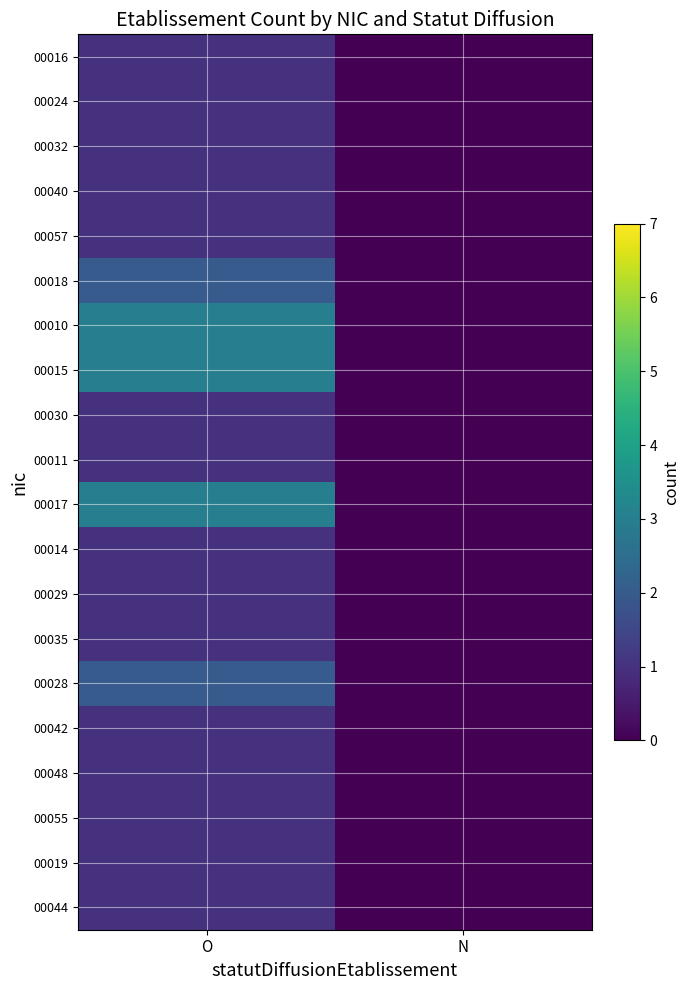

Between N and O, which is larger?

O